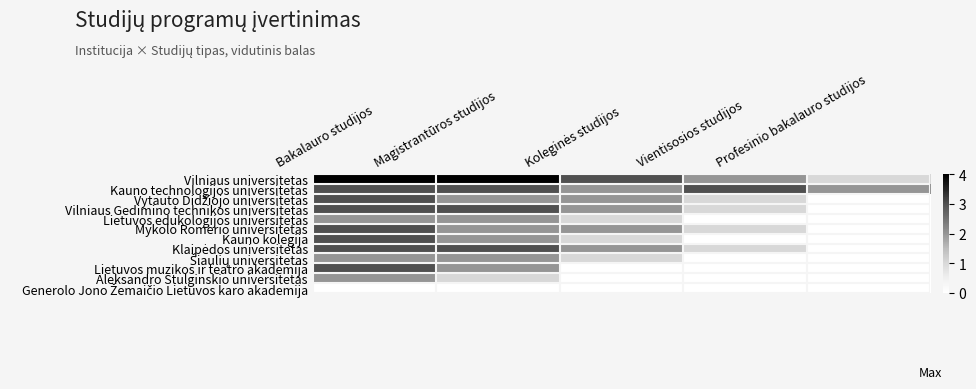

List the series in order of their peak value, highest first.

Vilniaus universitetas, Kauno technologijos universitetas, Vytauto Didžiojo universitetas, Vilniaus Gedimino technikos universitetas, Mykolo Romerio universitetas, Kauno kolegija, Klaipėdos universitetas, Lietuvos muzikos ir teatro akademija, Lietuvos edukologijos universitetas, Šiaulių universitetas, Aleksandro Stulginskio universitetas, Generolo Jono Žemaičio Lietuvos karo akademija